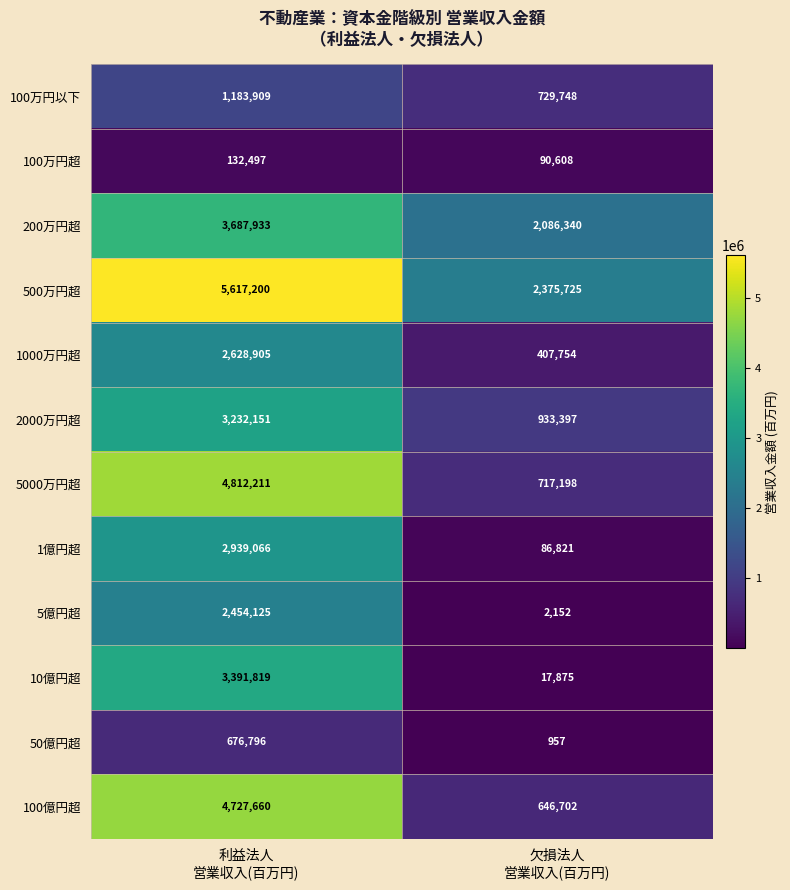

What is the maximum value for 100万円超?

132497